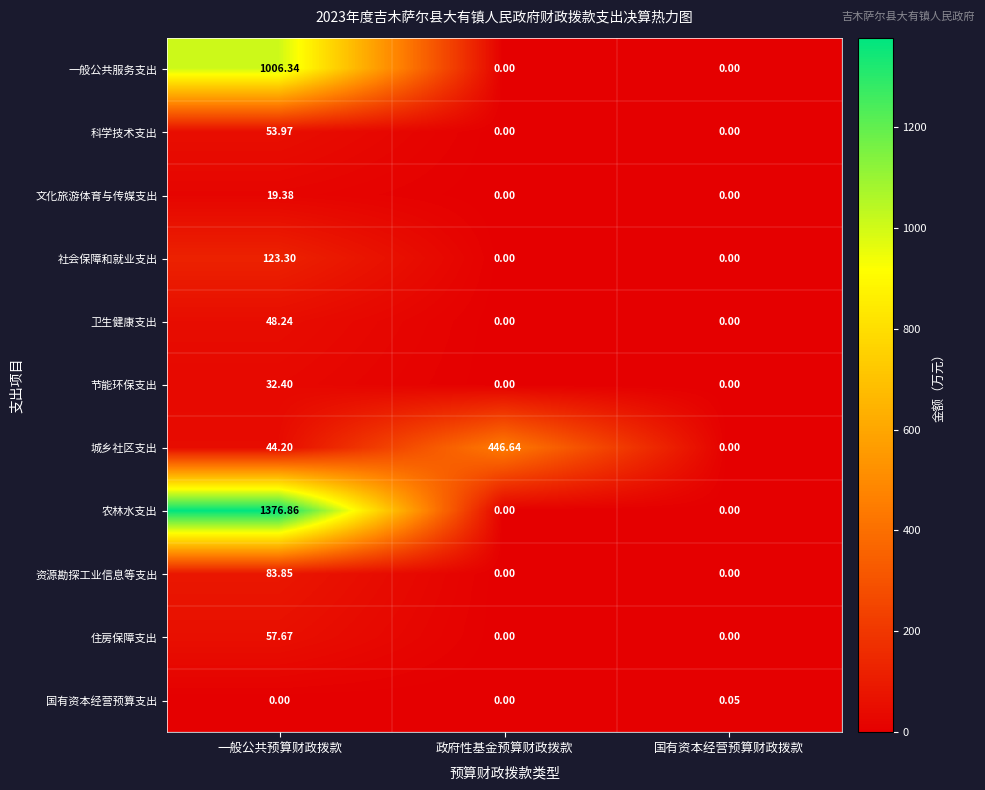

Which series has the largest total across all categories?

农林水支出